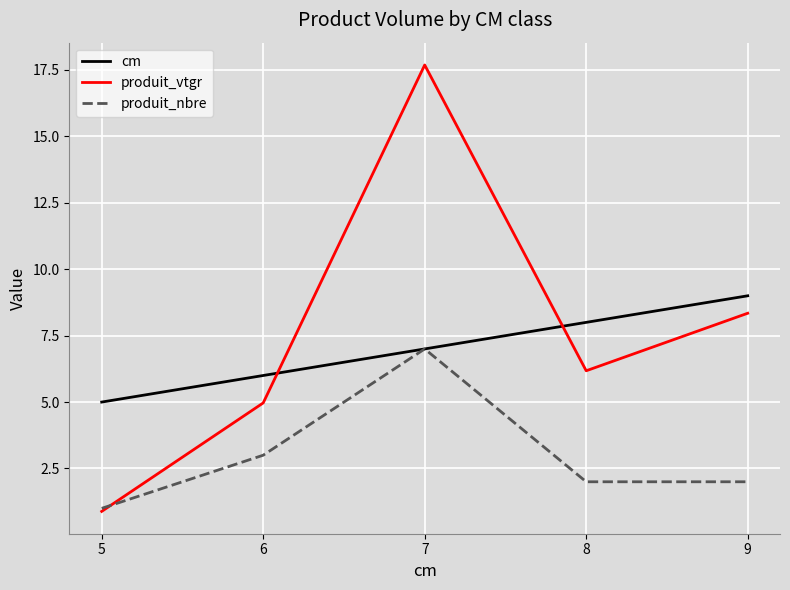

What is the maximum value for produit_nbre?

7.0